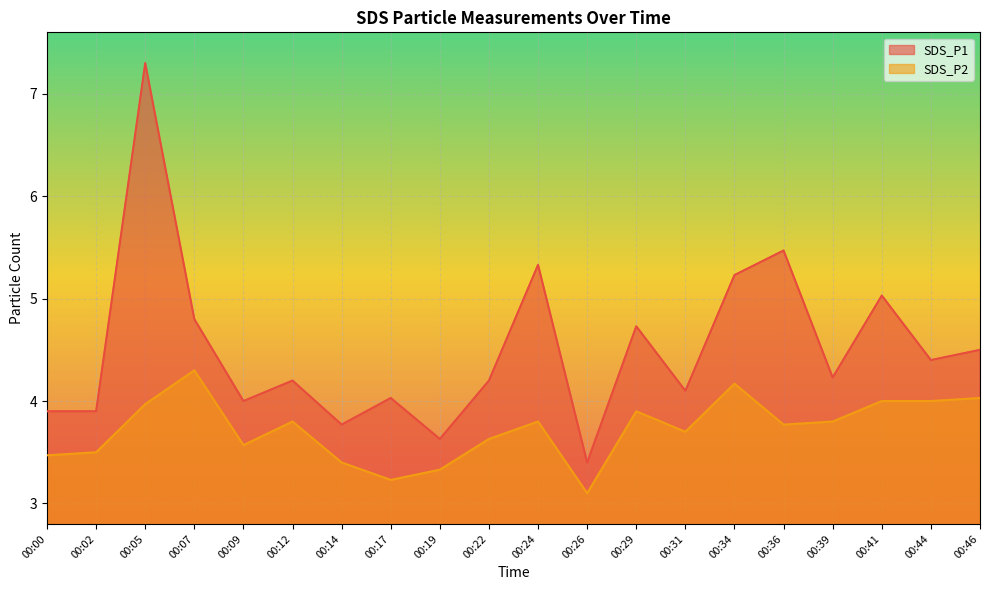

True or false: SDS_P1 has a value of 5.9 at 00:00.

False